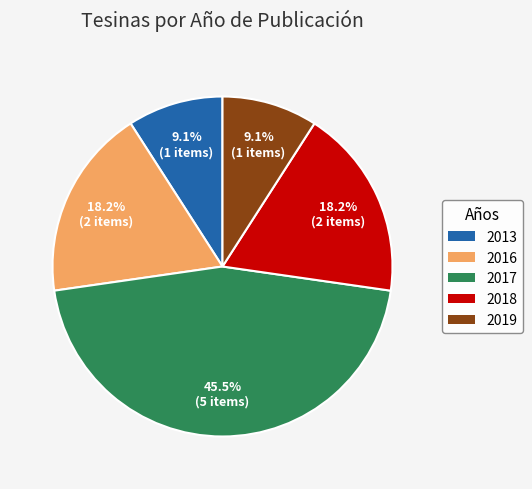

Which category has the biggest portion of the pie?

2017